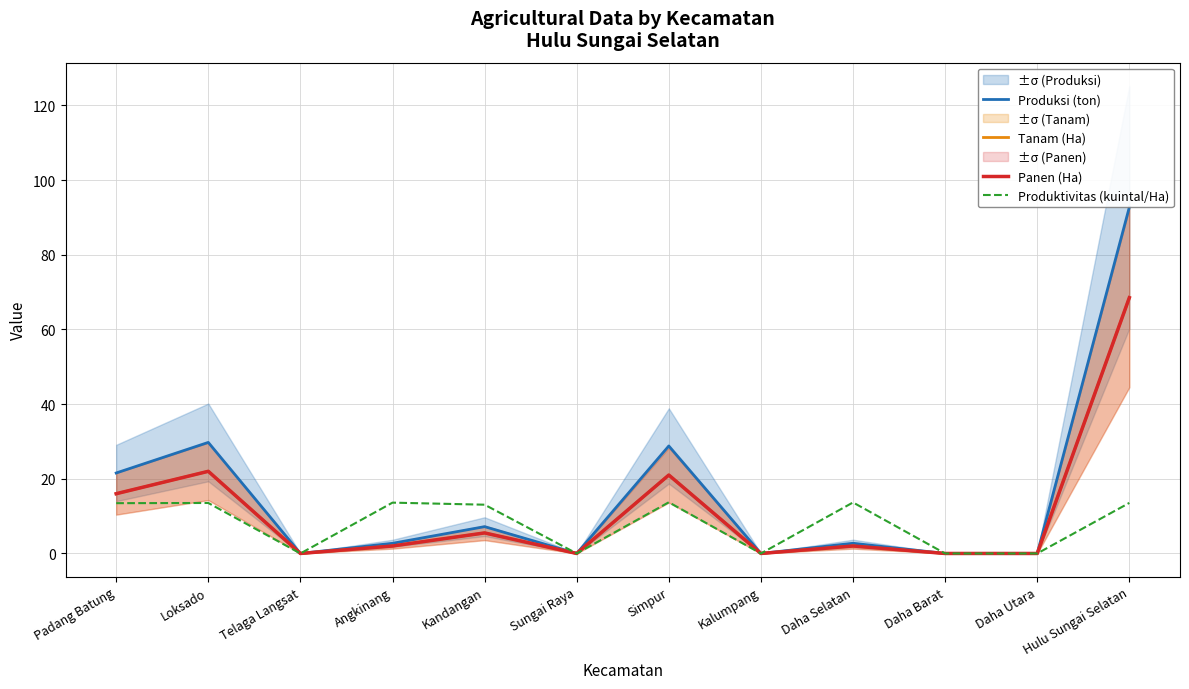

True or false: Produksi (ton) has more than 0 interior local peaks.

True